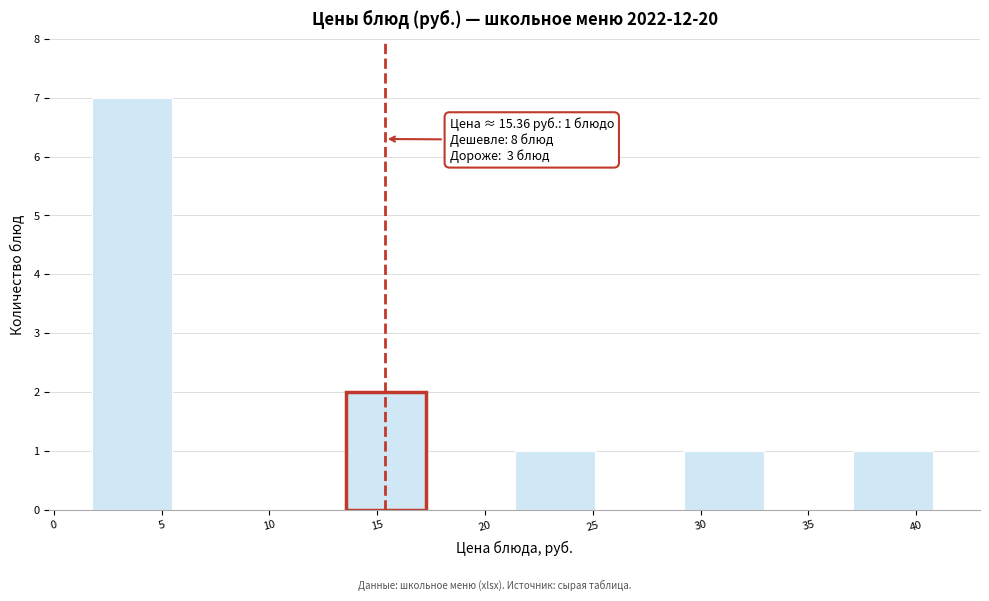

Over which range of the x-axis is the bar tallest?

2.0 to 5.5